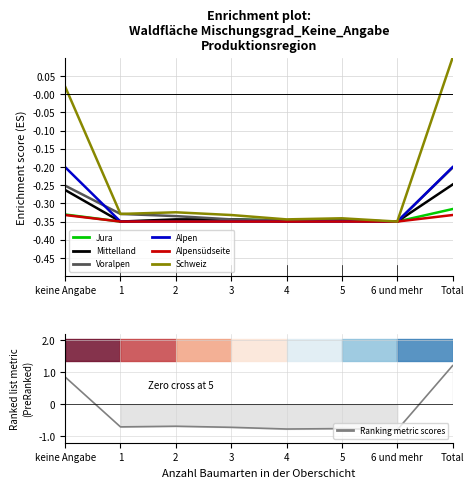

Which series has the largest total across all categories?

Schweiz